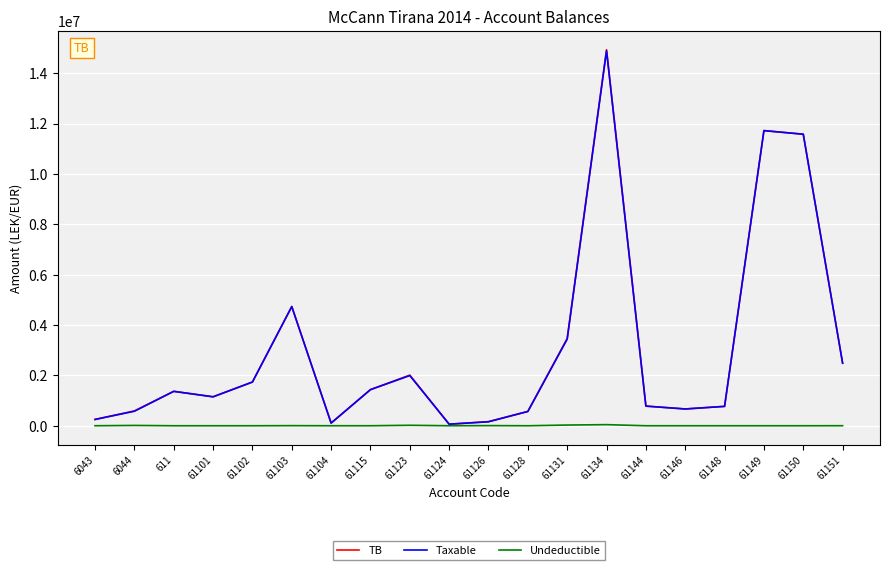

What is the difference between the Taxable values at 61123 and 61128?

1424401.7